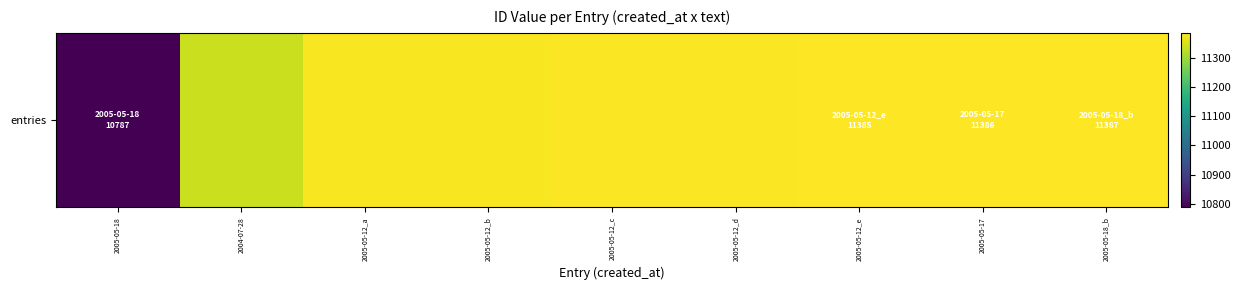

Which category has the lowest value across all series?

2005-05-18